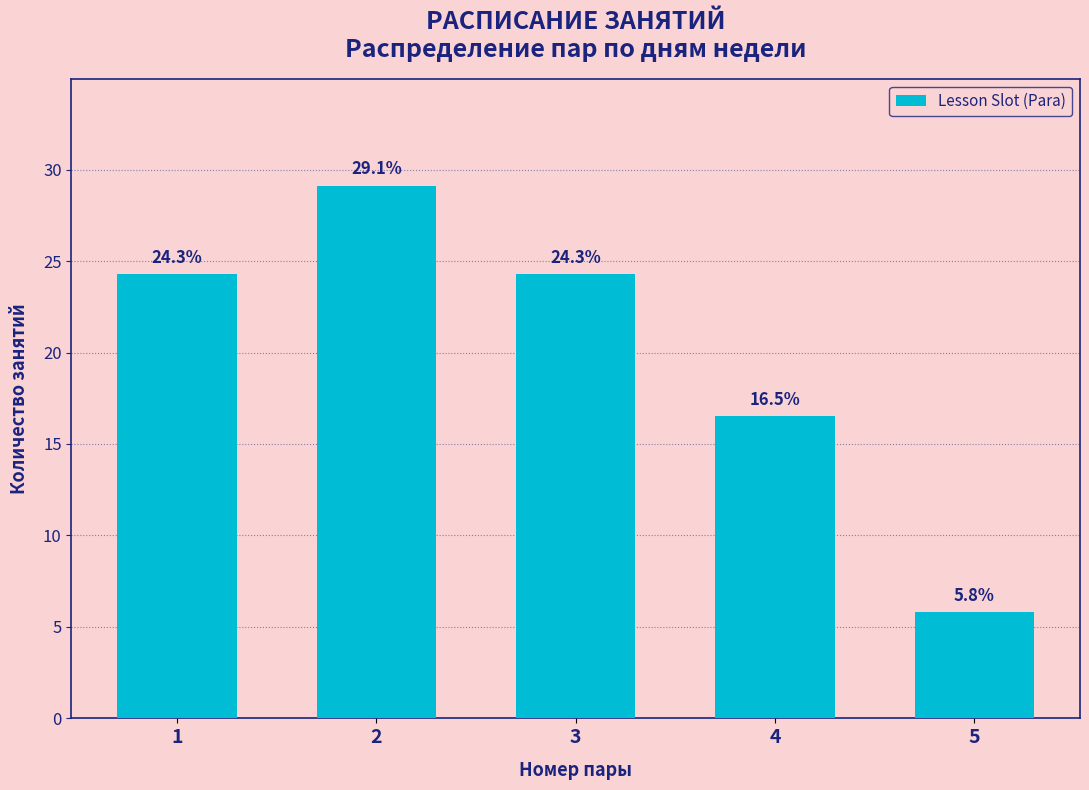

Reading left to right, transcribe all the data shown in this chart.

24.3	29.1	24.3	16.5	5.8